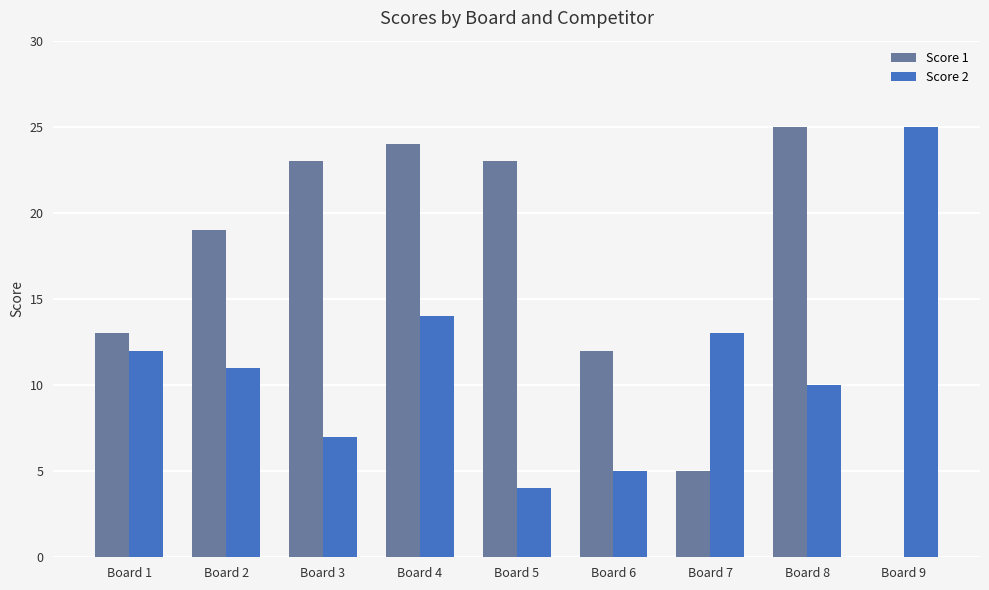

What is the sum of the Score 2 values at Board 5 and Board 8?

14